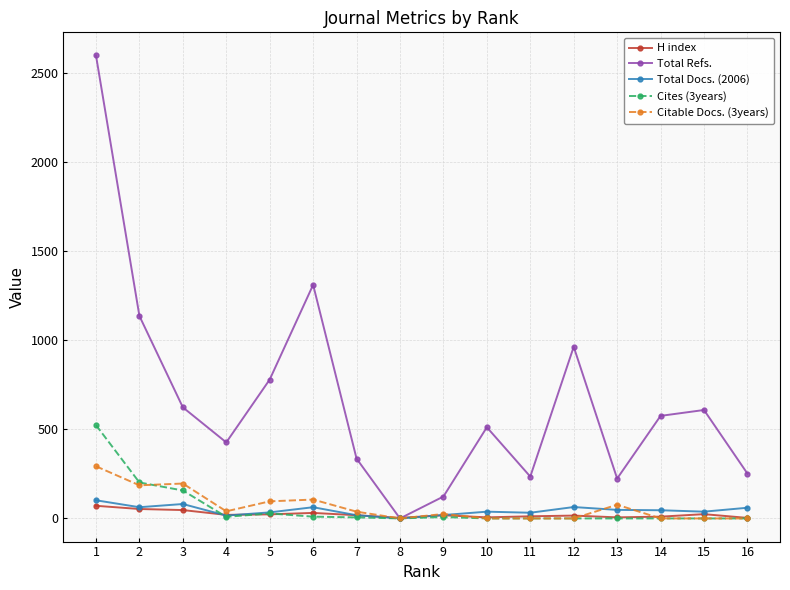

The value of Cites (3years) at 13 is 274. True or false?

False